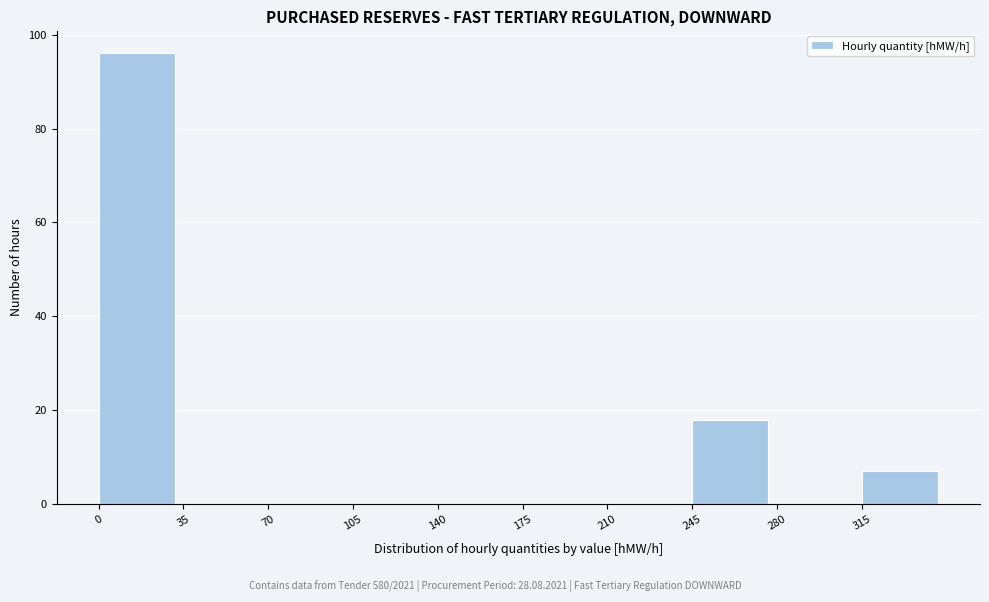

Which range on the x-axis has the tallest bar?

0 to 35